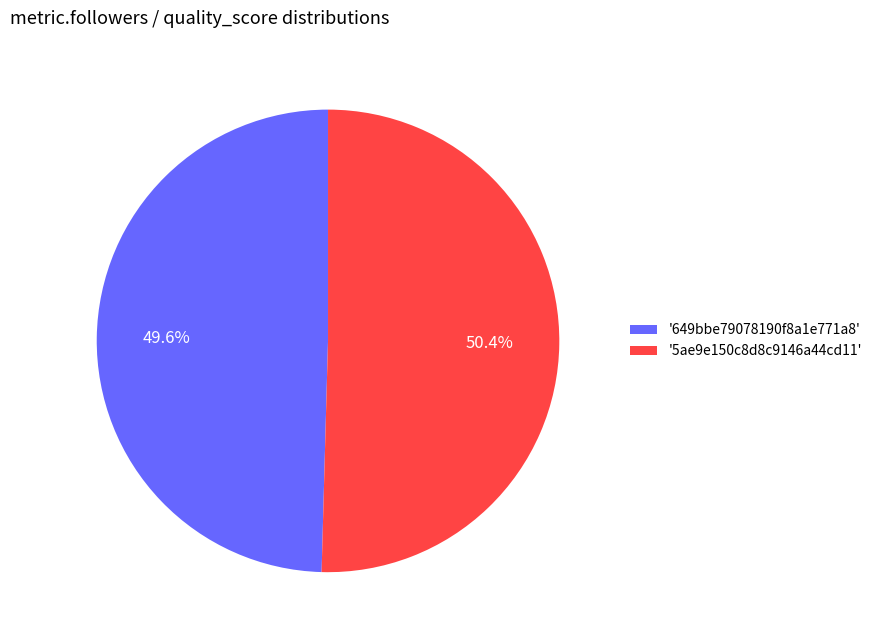

Rank the categories by value from lowest to highest.

'649bbe79078190f8a1e771a8', '5ae9e150c8d8c9146a44cd11'